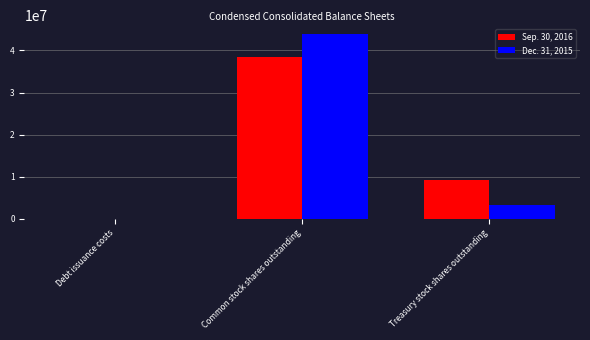

At which label does Sep. 30, 2016 reach its peak?

Common stock shares outstanding